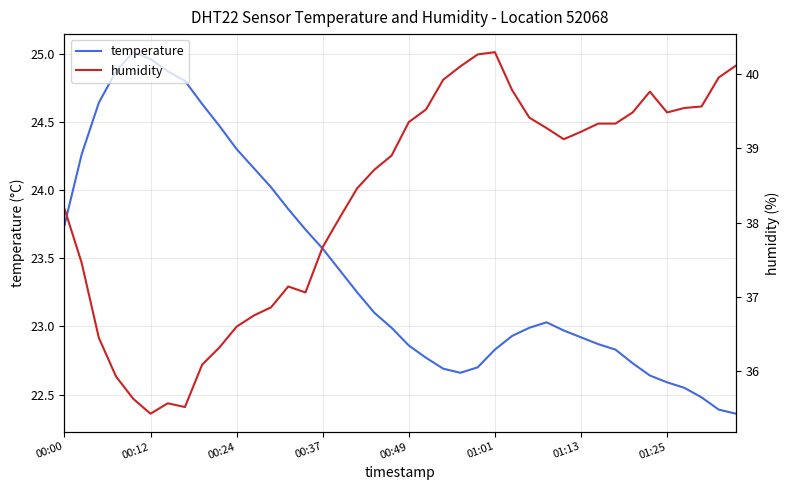

True or false: temperature has a value of 12.9 at 14.

False